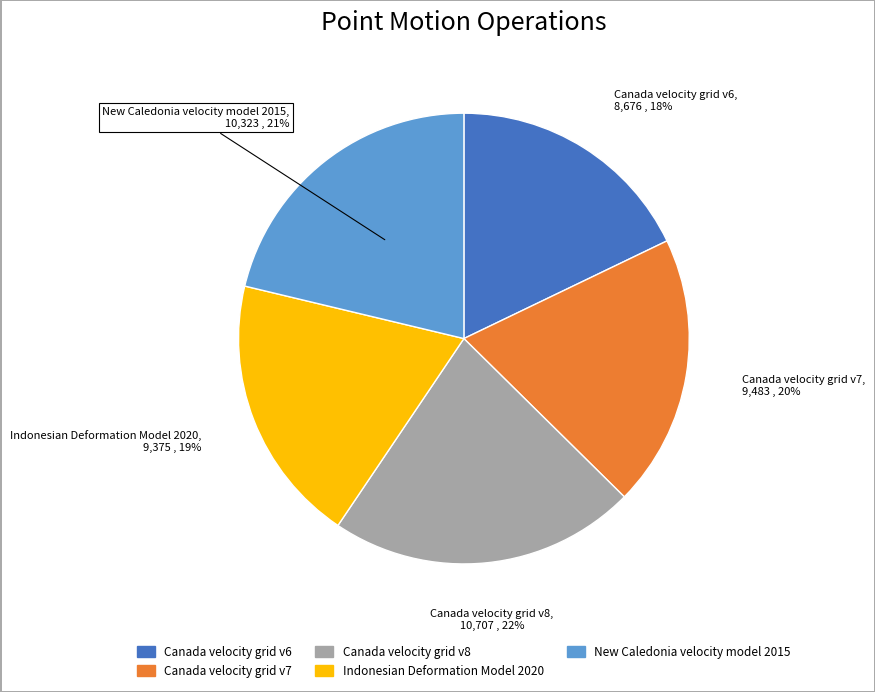

Do Indonesian Deformation Model 2020 and Canada velocity grid v8 together represent more than half of the pie?

No